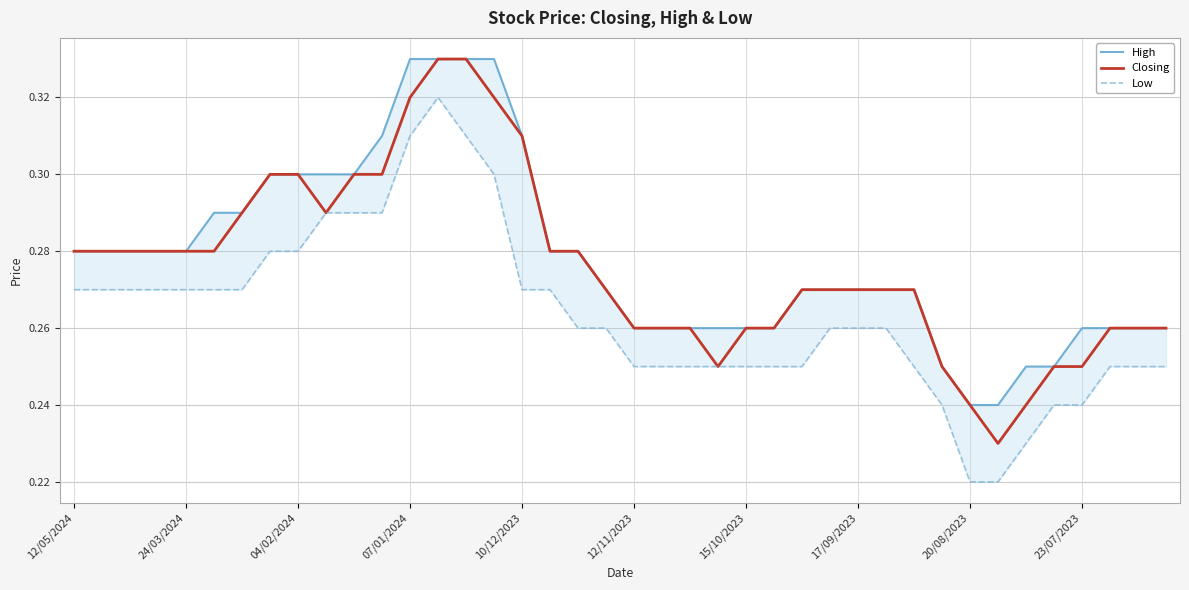

Reading left to right, transcribe all the data shown in this chart.

High: 0.3	0.3	0.3	0.3	0.3	0.3	0.3	0.3	0.3	0.3	0.3	0.3	0.3	0.3	0.3	0.3	0.3	0.3	0.3	0.3	0.3	0.3	0.3	0.3	0.3	0.3	0.3	0.3	0.3	0.3	0.3	0.2	0.2	0.2	0.2	0.2	0.3	0.3	0.3	0.3
Closing: 0.3	0.3	0.3	0.3	0.3	0.3	0.3	0.3	0.3	0.3	0.3	0.3	0.3	0.3	0.3	0.3	0.3	0.3	0.3	0.3	0.3	0.3	0.3	0.2	0.3	0.3	0.3	0.3	0.3	0.3	0.3	0.2	0.2	0.2	0.2	0.2	0.2	0.3	0.3	0.3
Low: 0.3	0.3	0.3	0.3	0.3	0.3	0.3	0.3	0.3	0.3	0.3	0.3	0.3	0.3	0.3	0.3	0.3	0.3	0.3	0.3	0.2	0.2	0.2	0.2	0.2	0.2	0.2	0.3	0.3	0.3	0.2	0.2	0.2	0.2	0.2	0.2	0.2	0.2	0.2	0.2